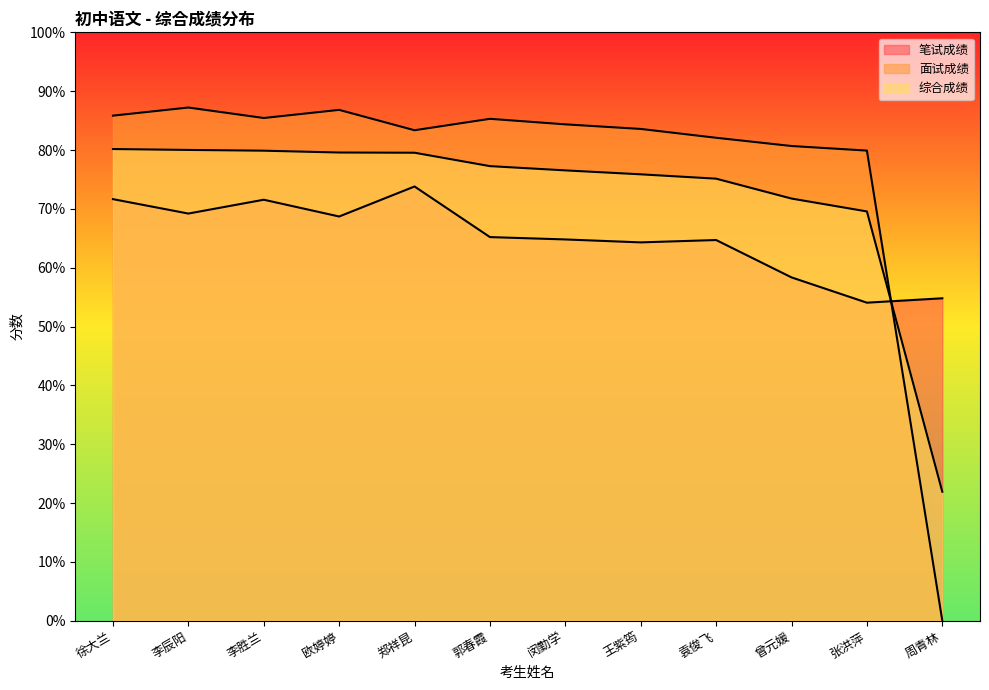

Where is 综合成绩 nearest to the value 51?

张洪萍